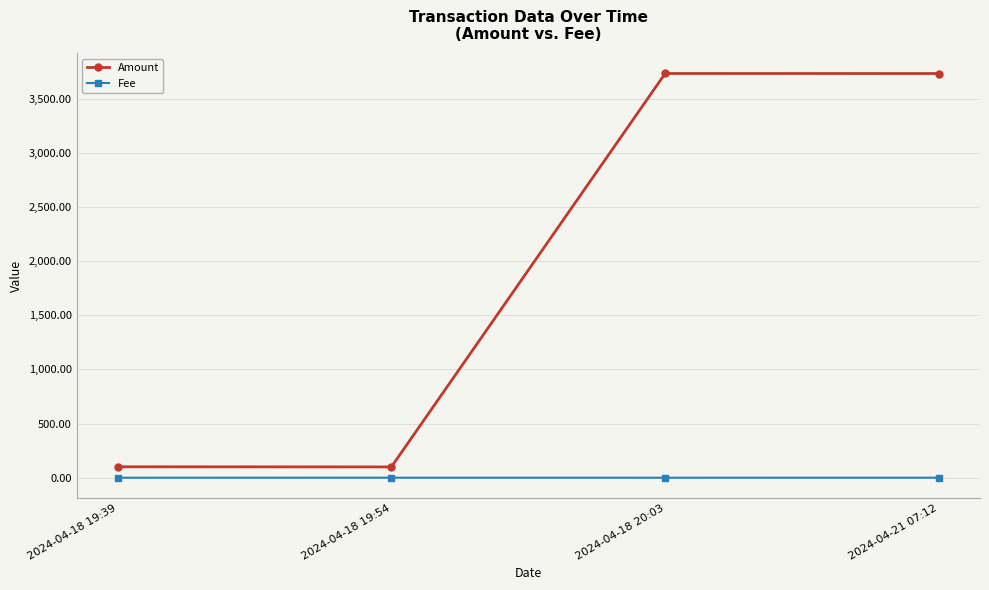

Rank the series by their average value, from lowest to highest.

Fee, Amount